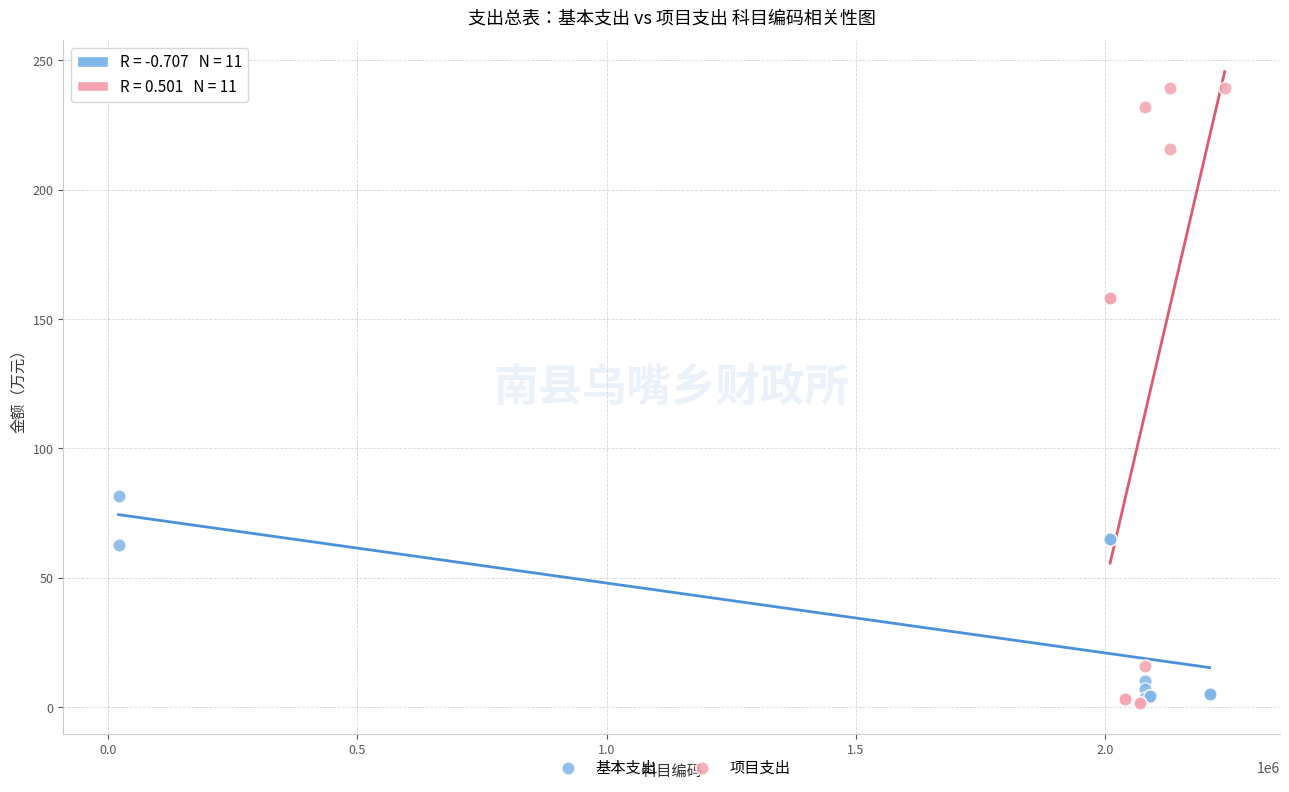

Which series reaches the maximum Y coordinate?

项目支出